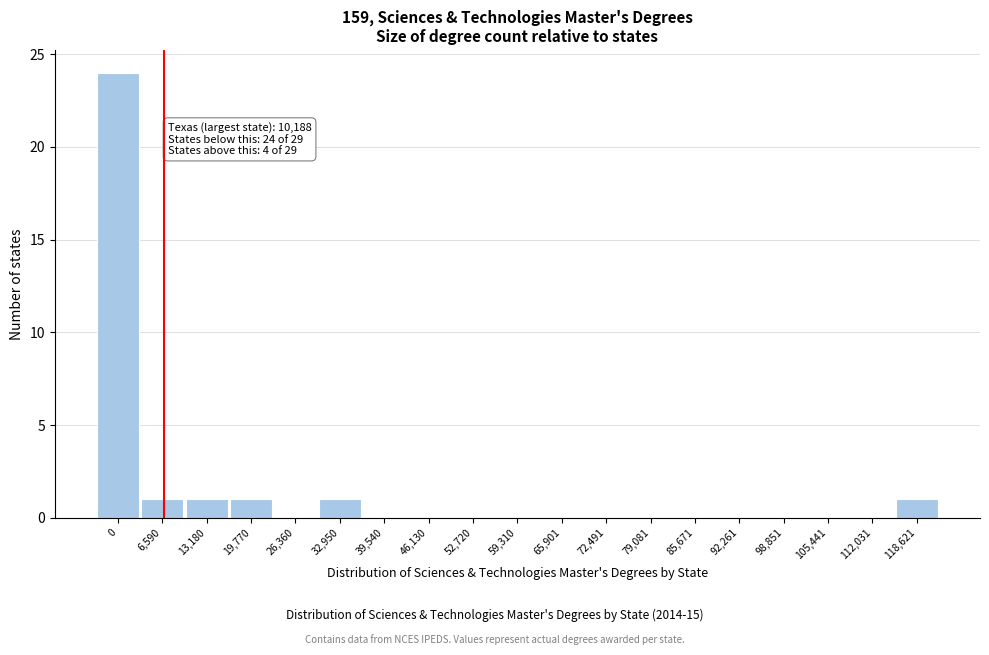

Reading right to left, extract all data points from this chart.

118,621=1	112,031=0	105,441=0	98,851=0	92,261=0	85,671=0	79,081=0	72,491=0	65,901=0	59,310=0	52,720=0	46,130=0	39,540=0	32,950=1	26,360=0	19,770=1	13,180=1	6,590=1	0=24